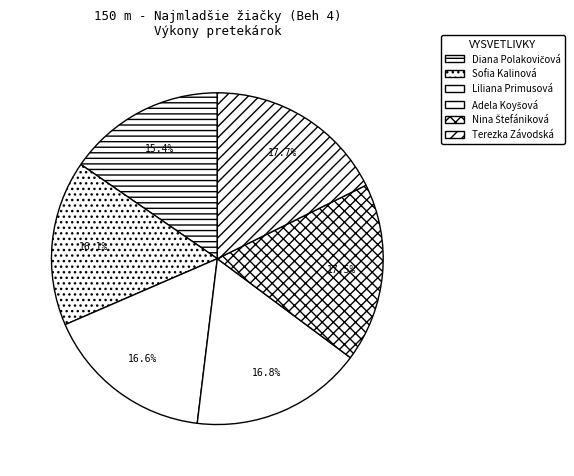

How many slices are in this pie chart?

6